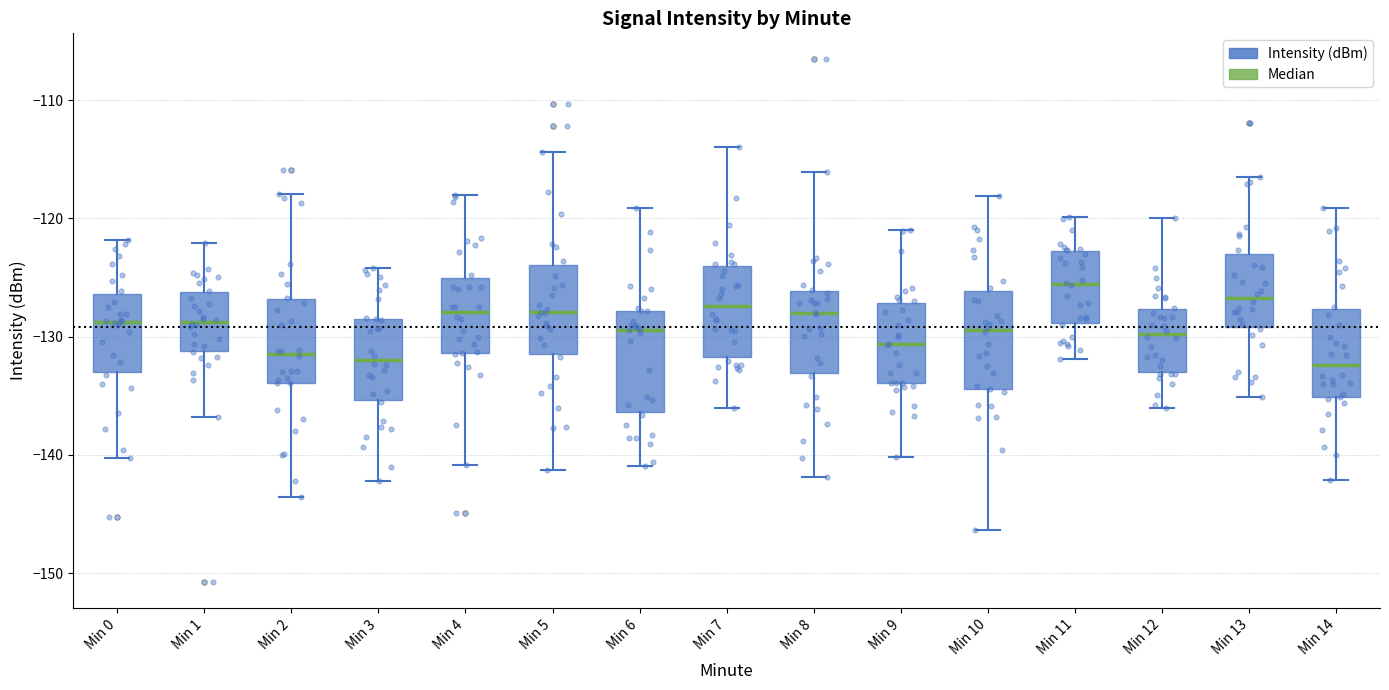

Reading left to right, read every box against the y-axis: the position of its median line, the range the box covers, and the ends of its whiskers. The values are not printed on the chart, so give them approximately, as read against the axis.

Min 0: median -129, box -133 to -126, whiskers -140 to -122
Min 1: median -129, box -131 to -126, whiskers -137 to -122
Min 2: median -131, box -134 to -127, whiskers -144 to -118
Min 3: median -132, box -135 to -128, whiskers -142 to -124
Min 4: median -128, box -131 to -125, whiskers -141 to -118
Min 5: median -128, box -131 to -124, whiskers -141 to -114
Min 6: median -129, box -136 to -128, whiskers -141 to -119
Min 7: median -127, box -132 to -124, whiskers -136 to -114
Min 8: median -128, box -133 to -126, whiskers -142 to -116
Min 9: median -131, box -134 to -127, whiskers -140 to -121
Min 10: median -129, box -134 to -126, whiskers -146 to -118
Min 11: median -126, box -129 to -123, whiskers -132 to -120
Min 12: median -130, box -133 to -128, whiskers -136 to -120
Min 13: median -127, box -129 to -123, whiskers -135 to -116
Min 14: median -132, box -135 to -128, whiskers -142 to -119